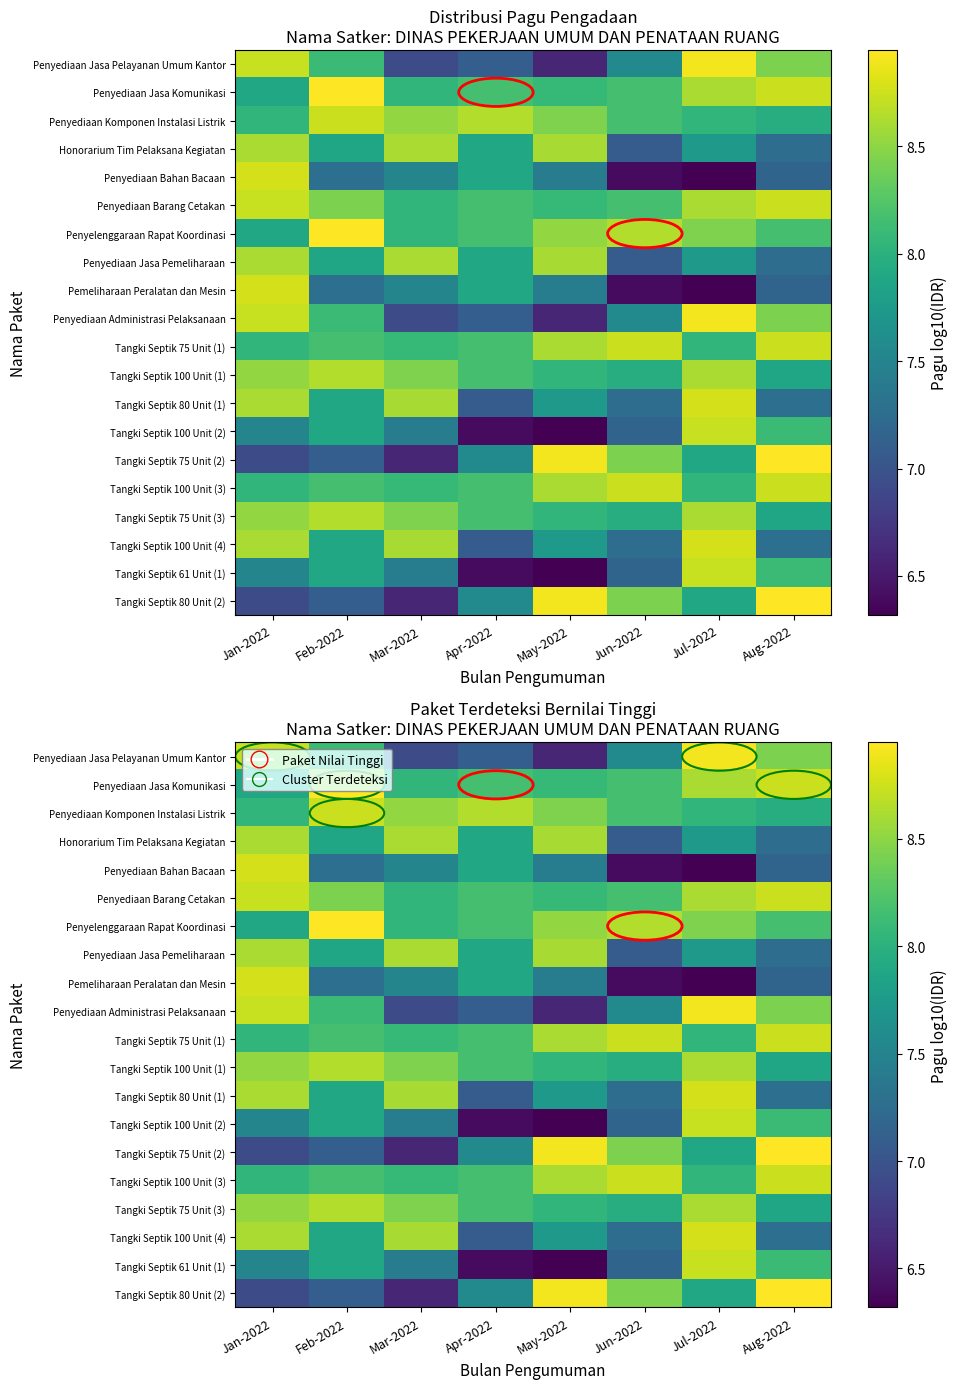

Between Mar-2022 and May-2022, which is larger?

Mar-2022